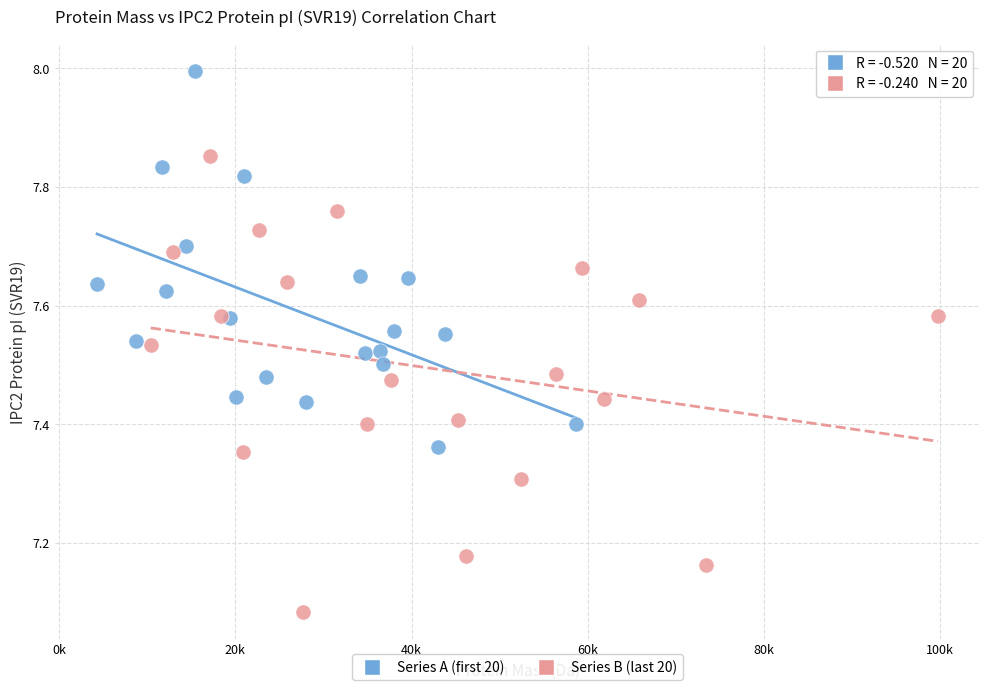

Which series reaches the minimum Y coordinate?

Series B (last 20)